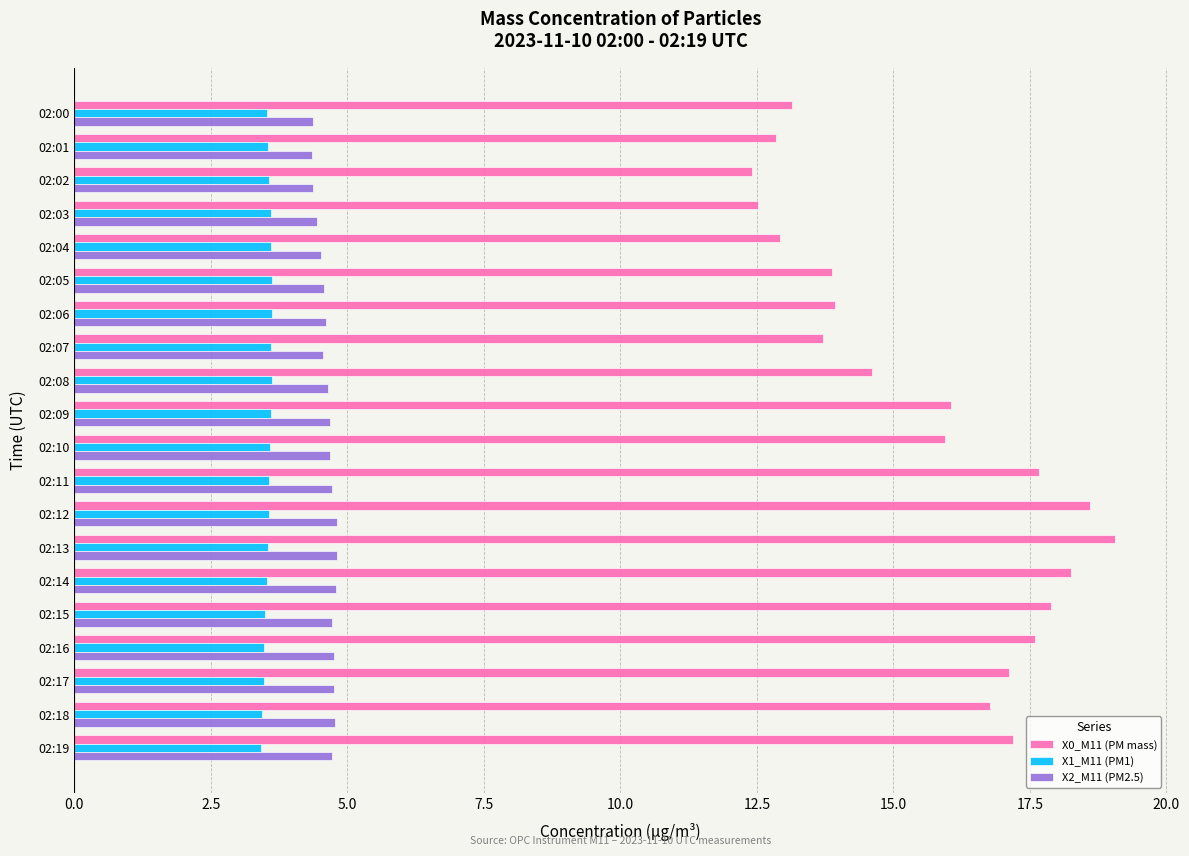

At which category does the chart reach its peak across all series?

02:13